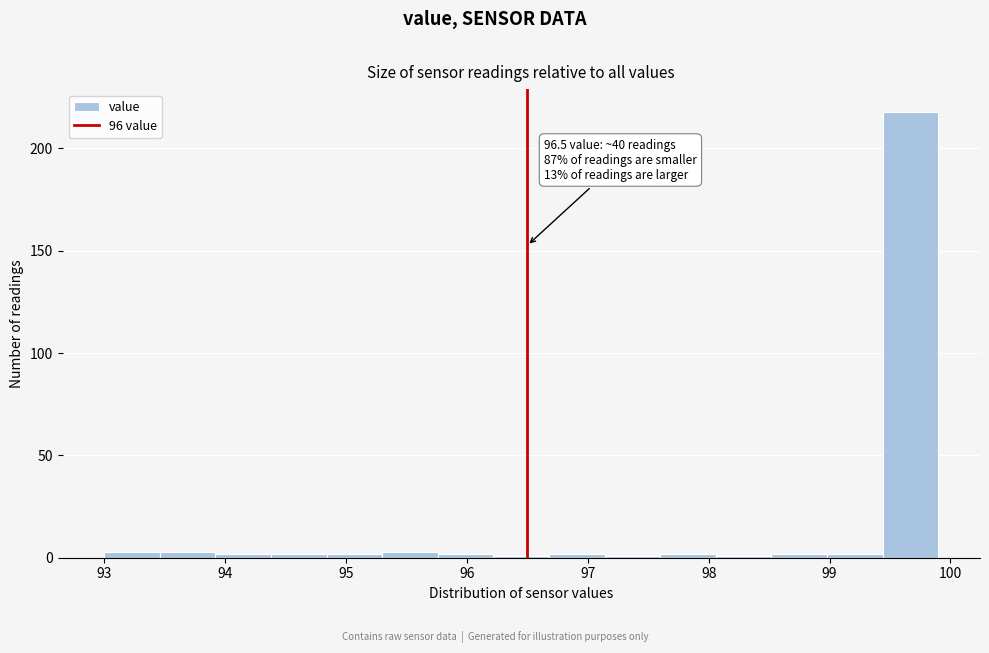

Which range on the x-axis has the tallest bar?

99.44 to 99.90